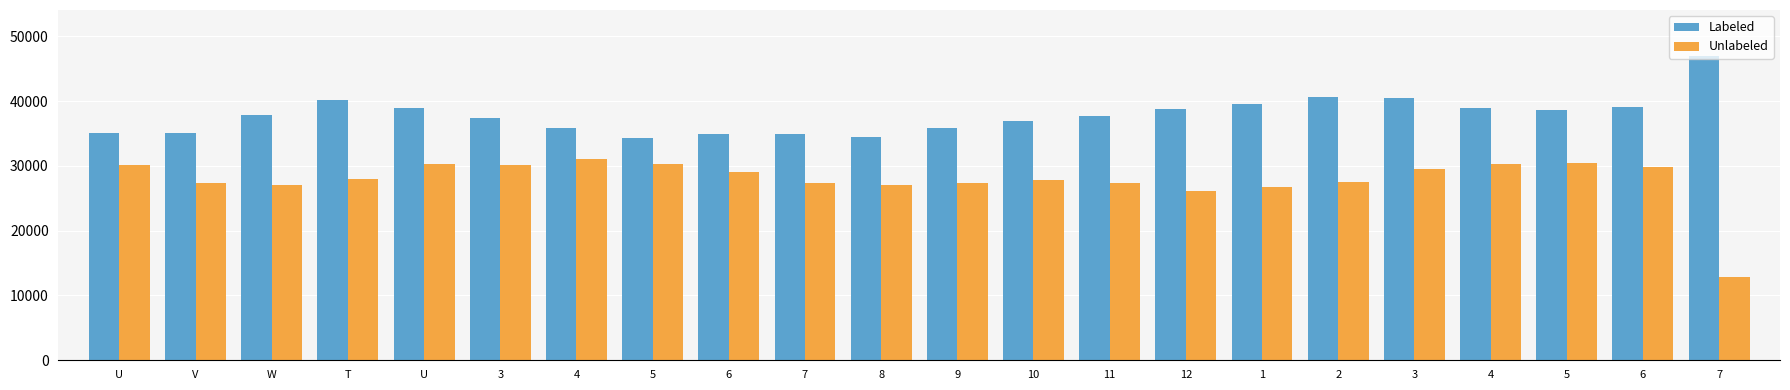

Reading right to left, list all the values displayed in this chart.

Labeled: 47015	39042	38636	38984	40477	40643	39621	38838	37780	36880	35805	34432	34885	34882	34367	35849	37393	38887	40247	37833	35041	35033
Unlabeled: 12924	29884	30493	30367	29459	27574	26699	26054	27335	27793	27427	27089	27383	29020	30222	31046	30158	30248	27911	27061	27300	30096